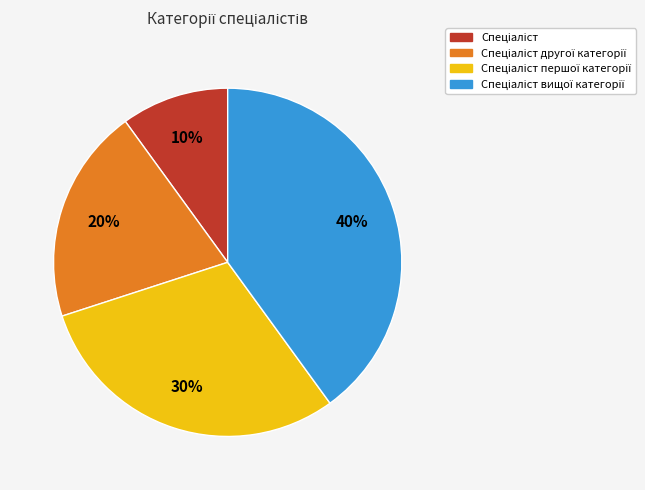

To the nearest percent, what is the average slice percentage?

25%